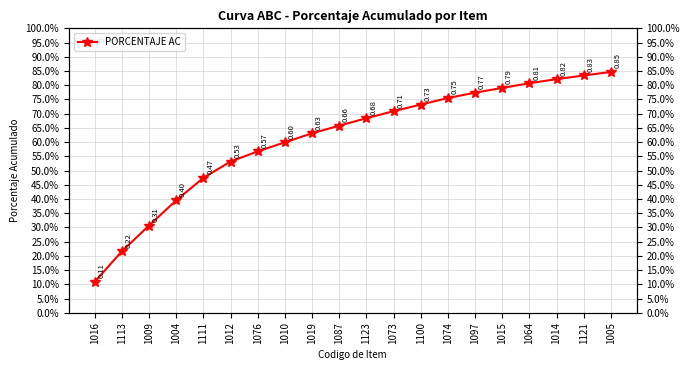

Count the number of data series in this chart.

1